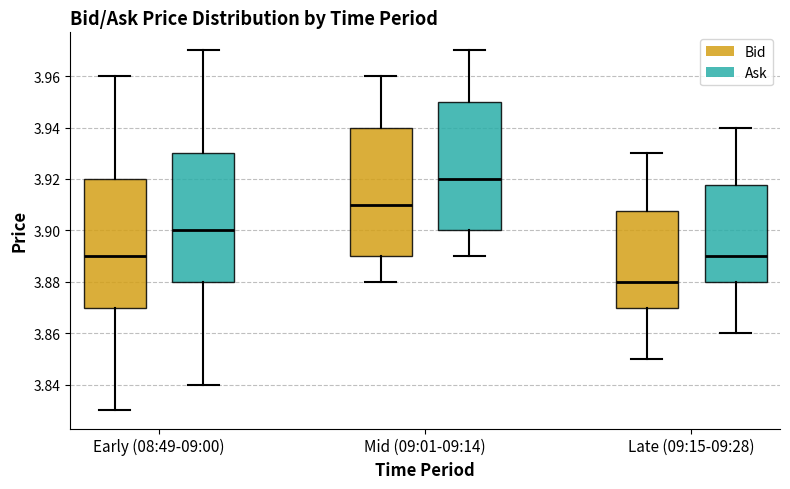

Where does the median line of the box for Mid (09:01-09:14) (Ask) sit on the y-axis? The values are not printed on the chart, so give them approximately, as read against the axis.

3.920